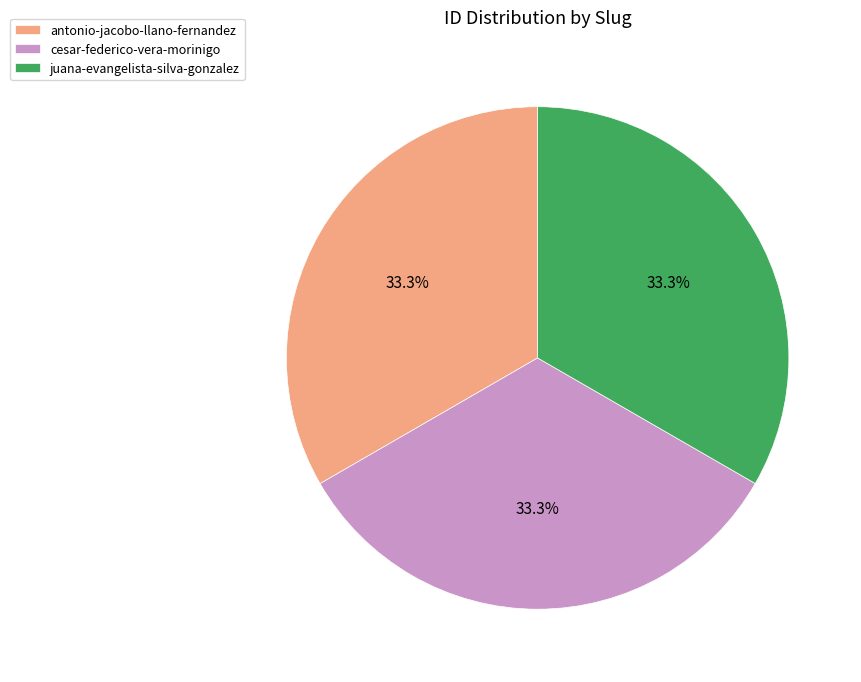

What is the ratio of the value at juana-evangelista-silva-gonzalez to the value at antonio-jacobo-llano-fernandez?

1.0